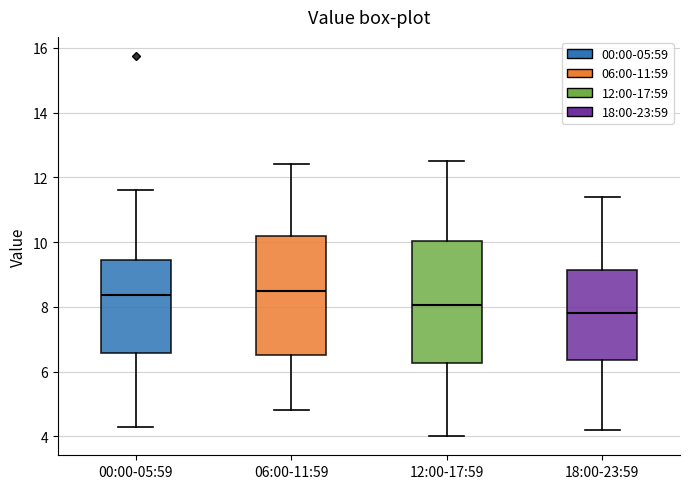

Reading left to right, read every box against the y-axis: the position of its median line, the range the box covers, and the ends of its whiskers. The values are not printed on the chart, so give them approximately, as read against the axis.

00:00-05:59: median 8.4, box 6.6 to 9.4, whiskers 4.4 to 11.6
06:00-11:59: median 8.6, box 6.6 to 10.2, whiskers 4.8 to 12.4
12:00-17:59: median 8.0, box 6.2 to 10.0, whiskers 4.0 to 12.6
18:00-23:59: median 7.8, box 6.4 to 9.2, whiskers 4.2 to 11.4